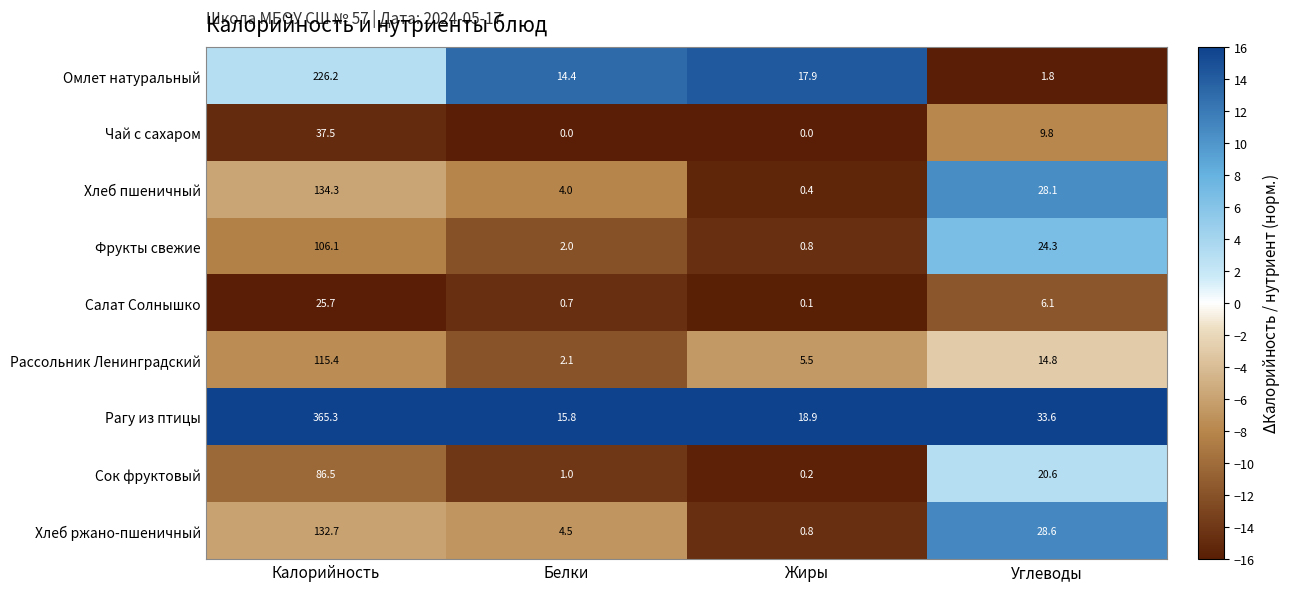

How many distinct data groups are displayed?

9